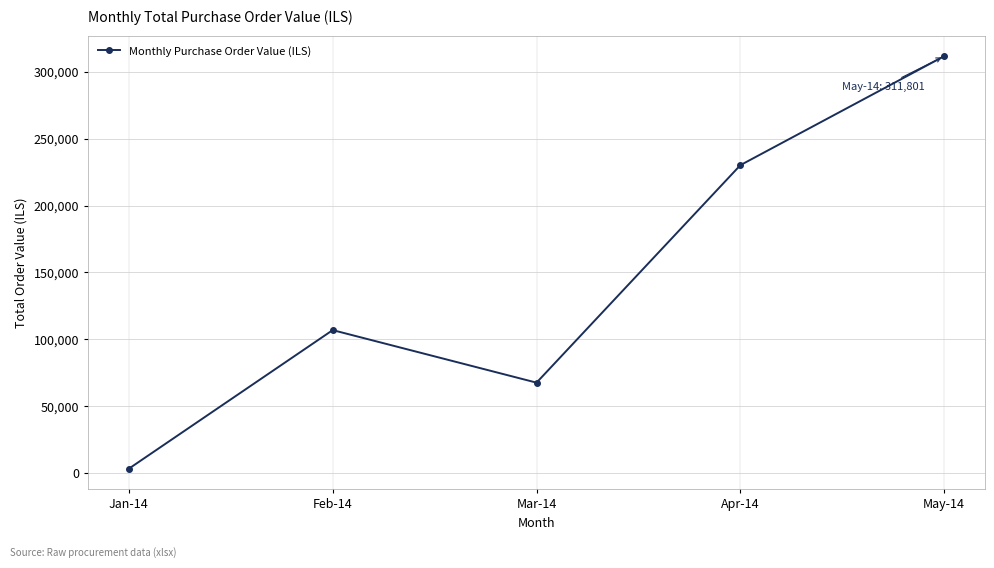

What is the sum of the values at Mar-14 and Feb-14?

174428.3